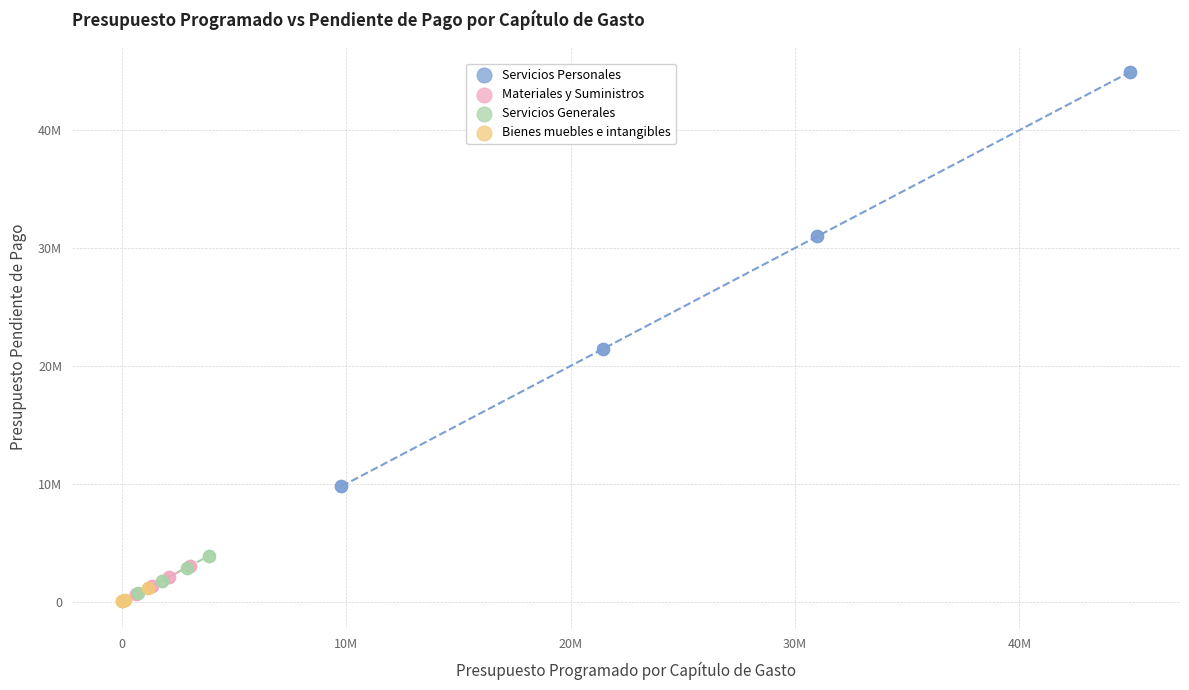

What are all the series names shown in the legend?

Servicios Personales, Materiales y Suministros, Servicios Generales, Bienes muebles e intangibles